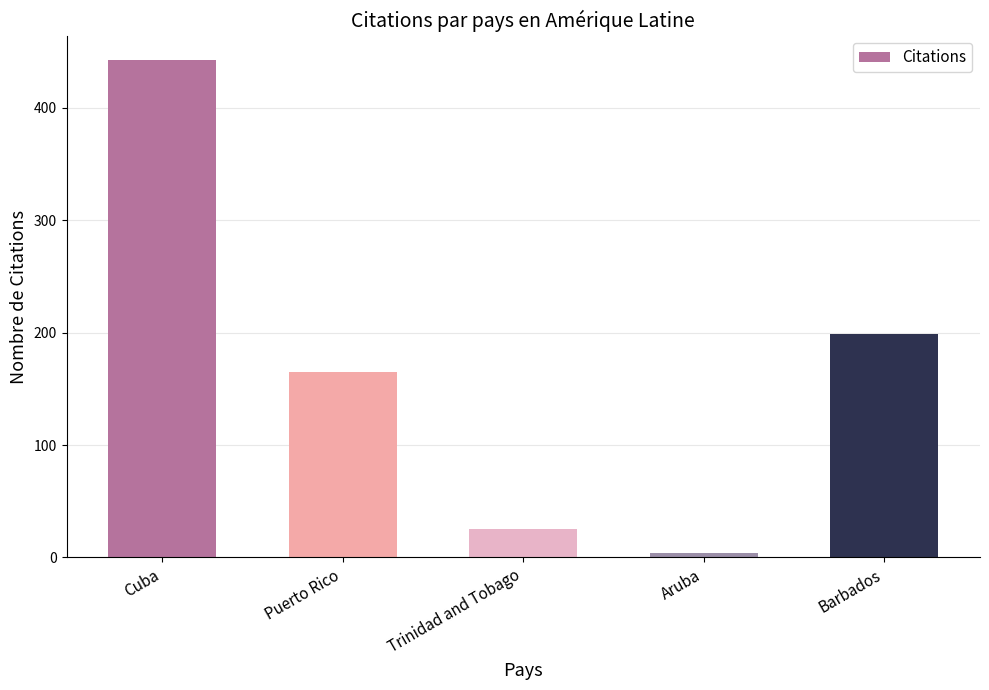

Reading right to left, what are all the values shown in this chart?

Barbados=199	Aruba=4	Trinidad and Tobago=25	Puerto Rico=165	Cuba=442